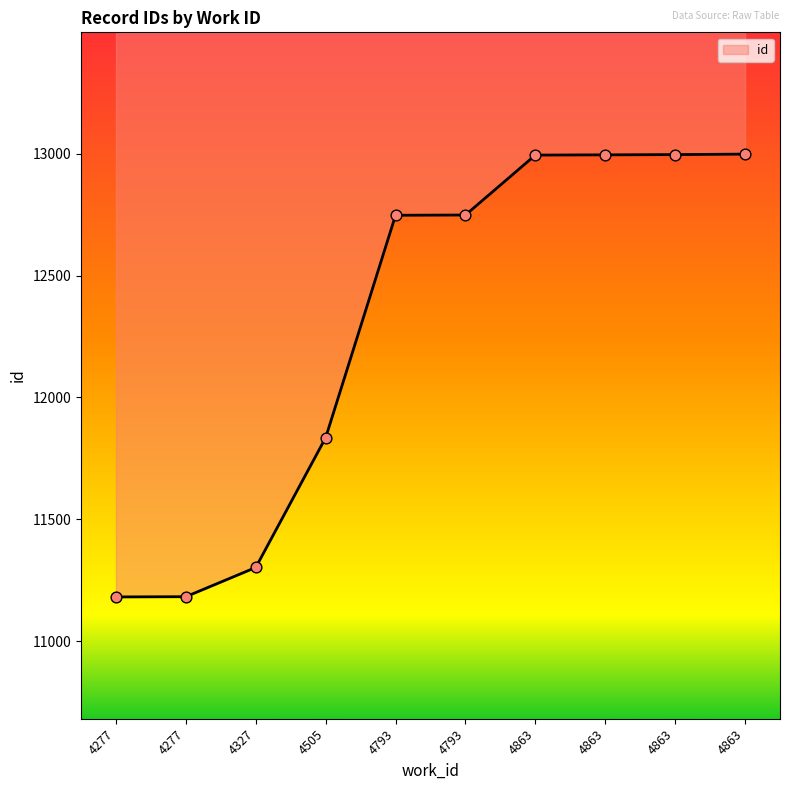

What is the change in value from 4277 to 4327?

+120